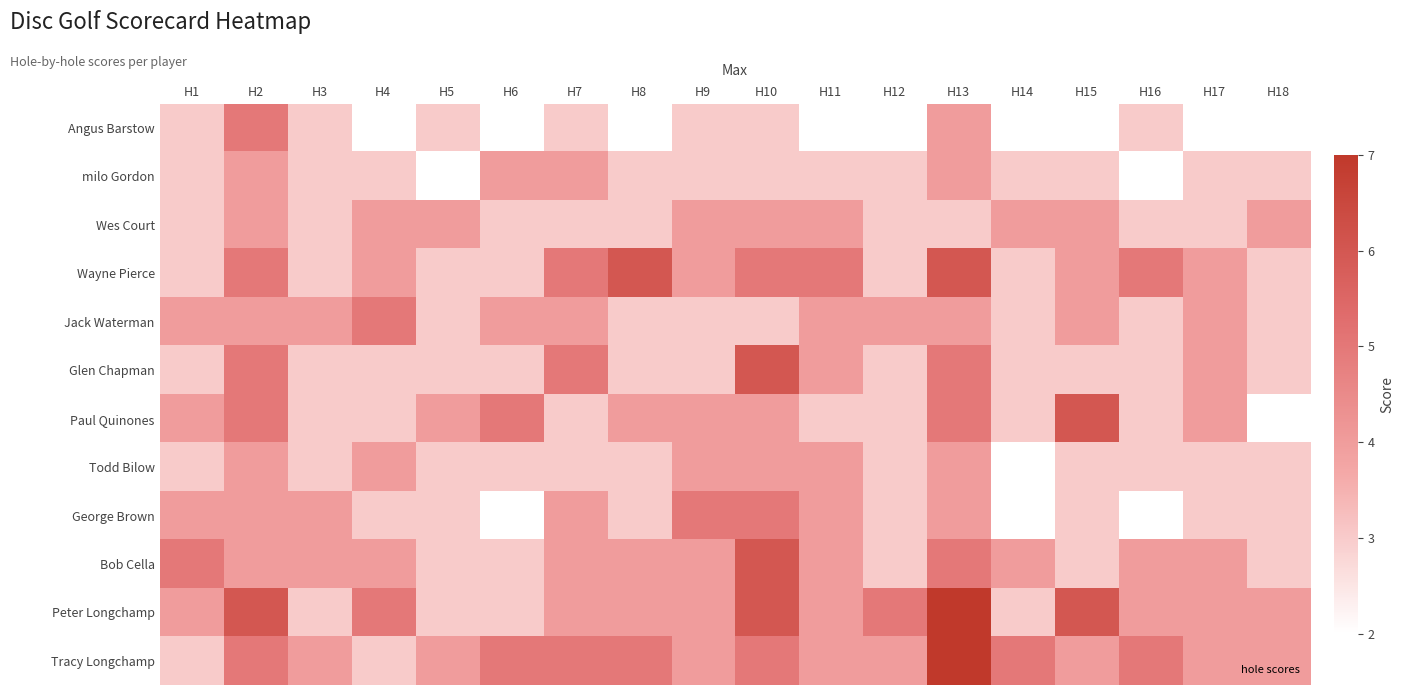

Rank the series at H6 from highest to lowest value.

Paul Quinones, Tracy Longchamp, milo Gordon, Jack Waterman, Wes Court, Wayne Pierce, Glen Chapman, Todd Bilow, Bob Cella, Peter Longchamp, Angus Barstow, George Brown